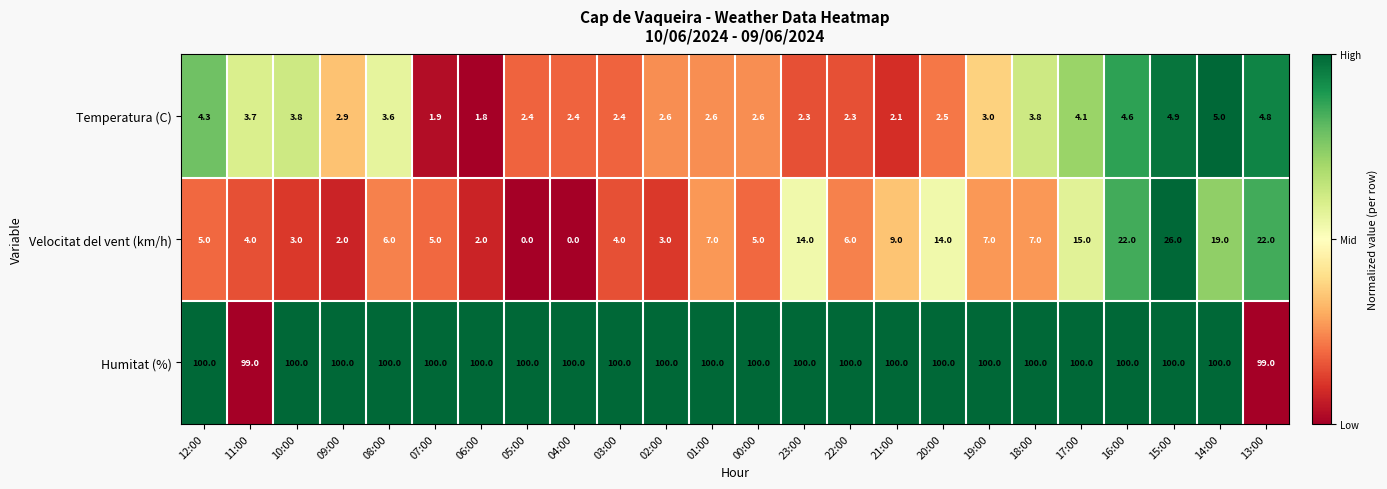

True or false: Humitat (%) has a value of 51.1 at 04:00.

False